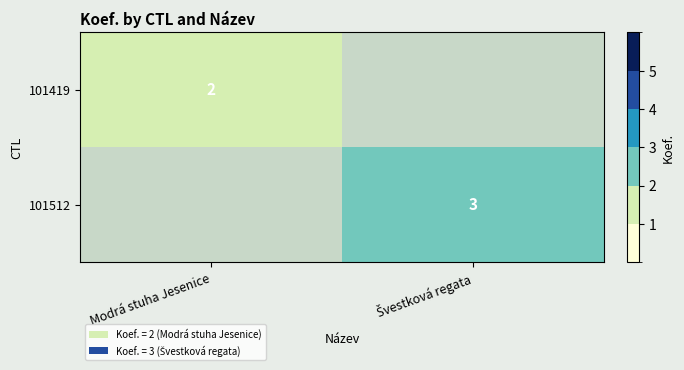

The 101419 series shows 2 at Modrá stuha Jesenice. True or false?

True